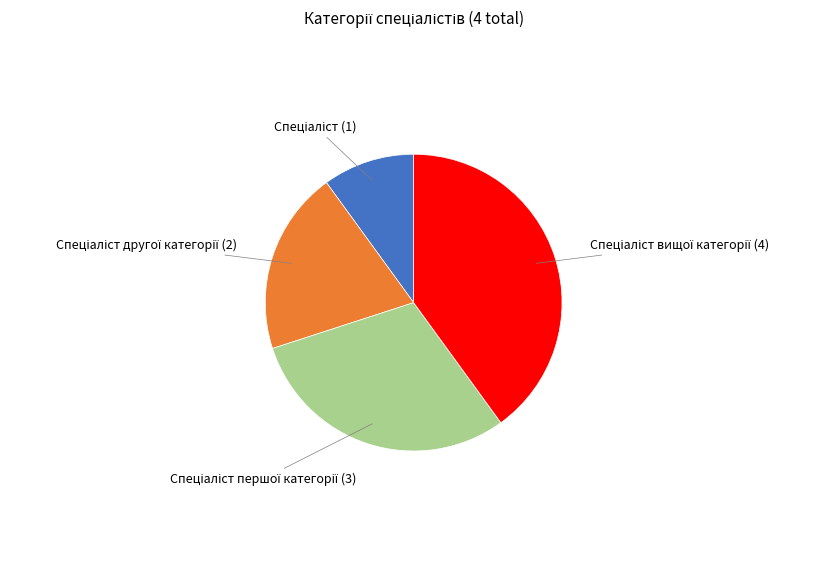

Is there a majority slice in this chart?

No